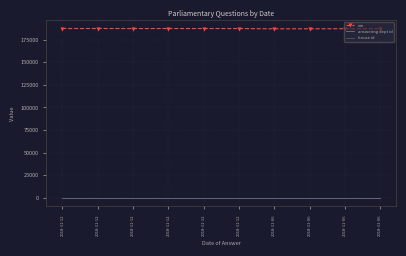

At 2018-11-12, list the series in order from smallest to largest.

house id, answering dept id, uin